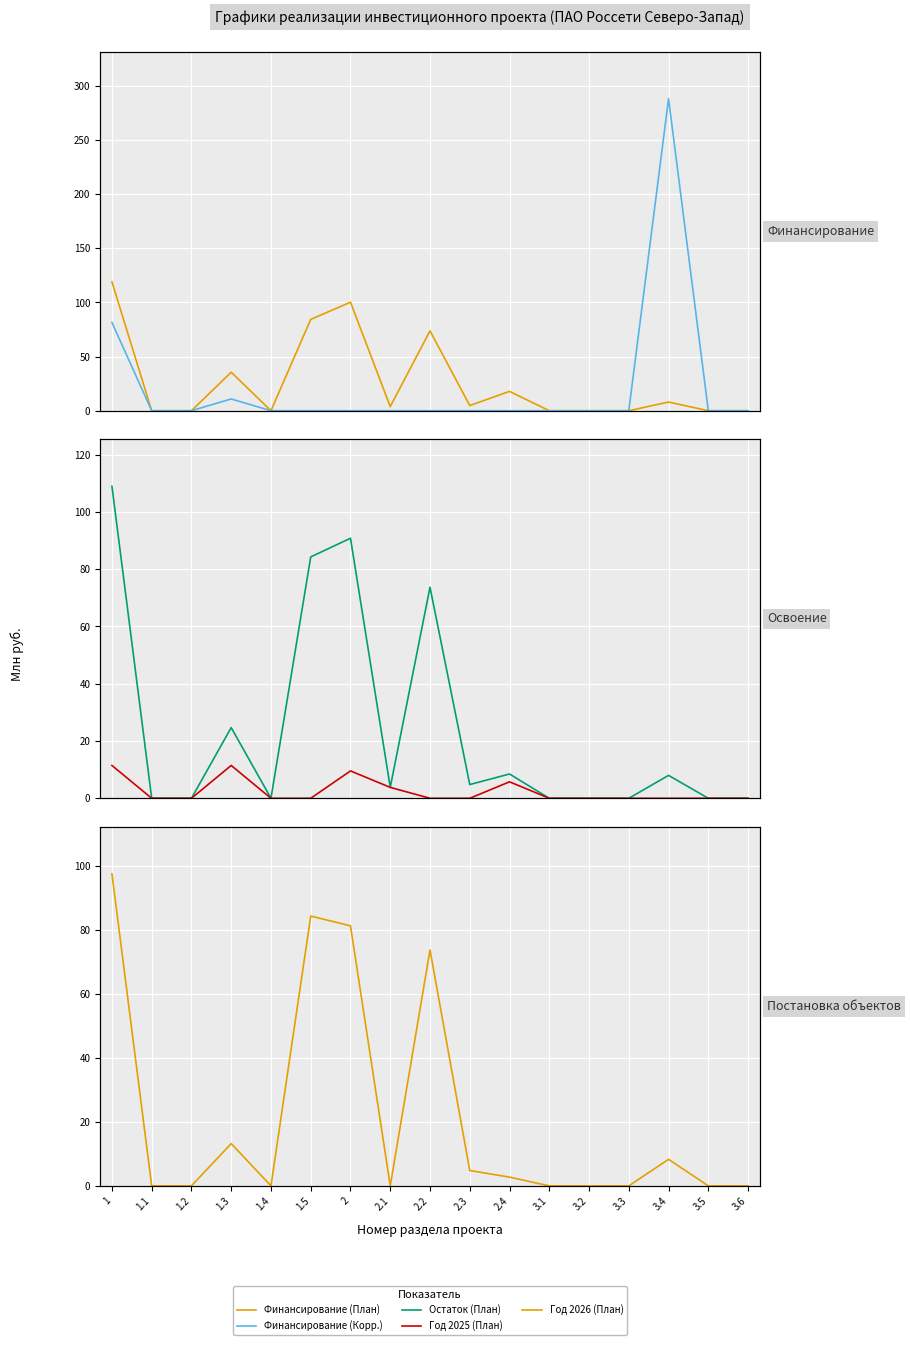

What is the sum of all Год 2025 (План) values?

42.1